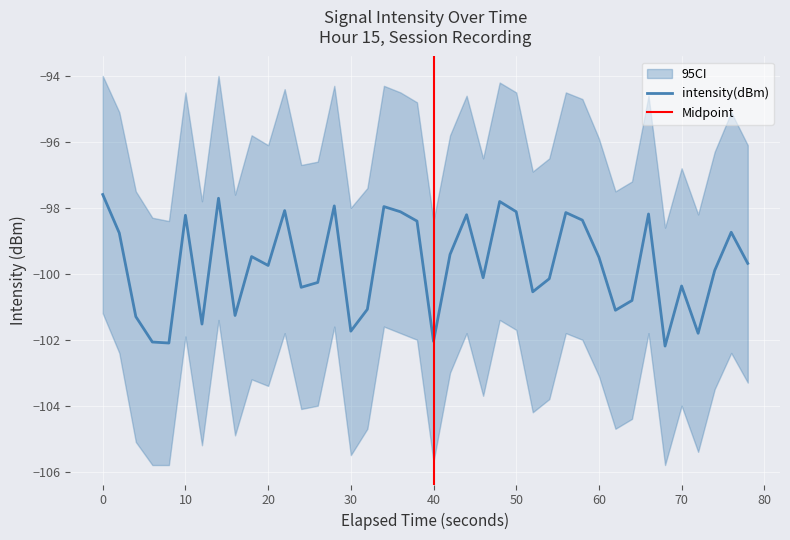

The intensity(dBm) series shows -41.5 at 0. True or false?

False